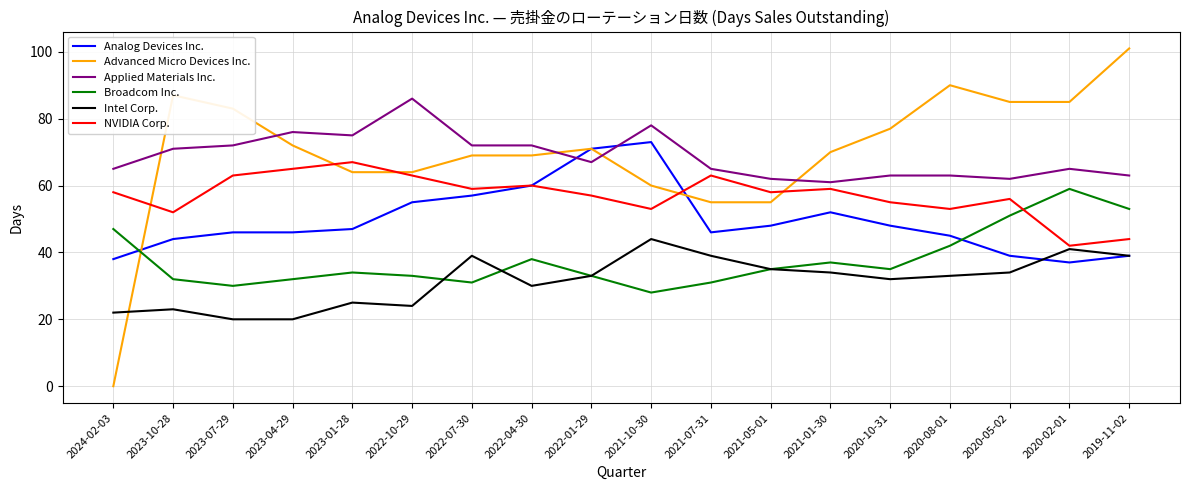

True or false: Applied Materials Inc. has a value of 101 at 2019-11-02.

False